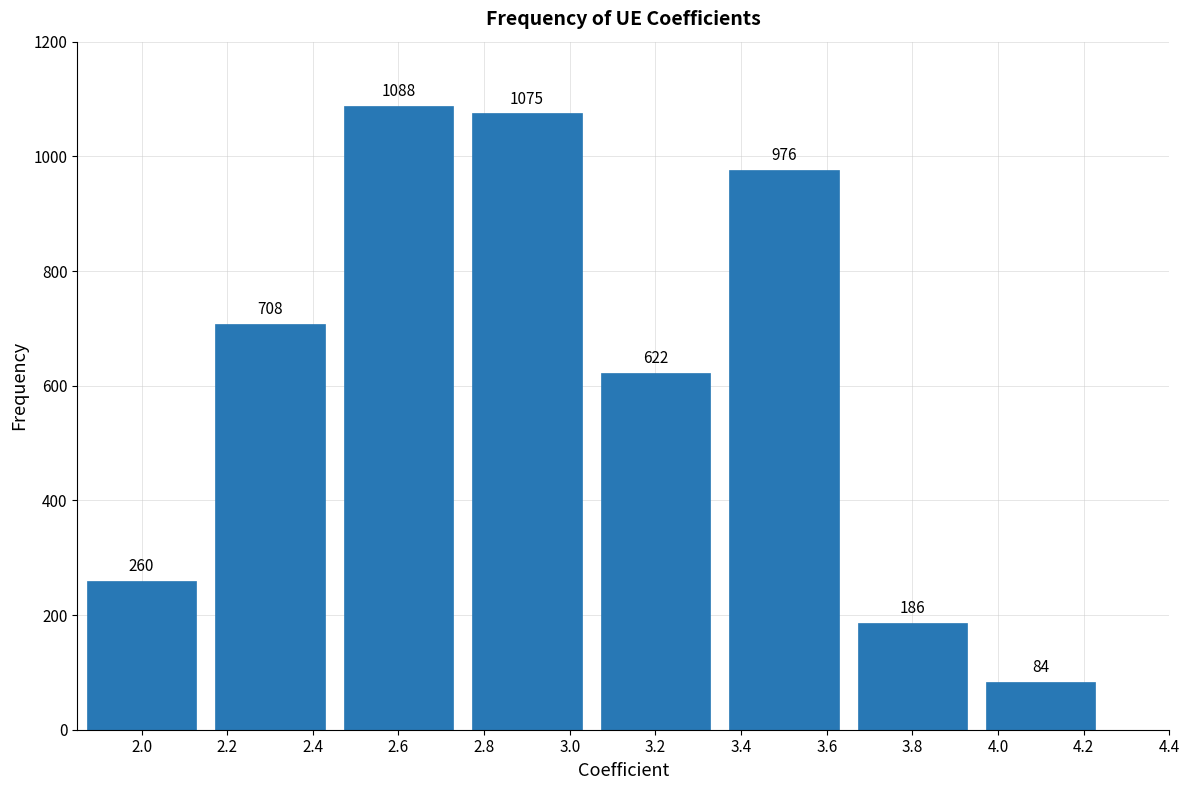

Reading right to left, extract all data points from this chart.

4.0=84	3.8=186	3.4=976	3.2=622	2.8=1075	2.6=1088	2.2=708	2.0=260